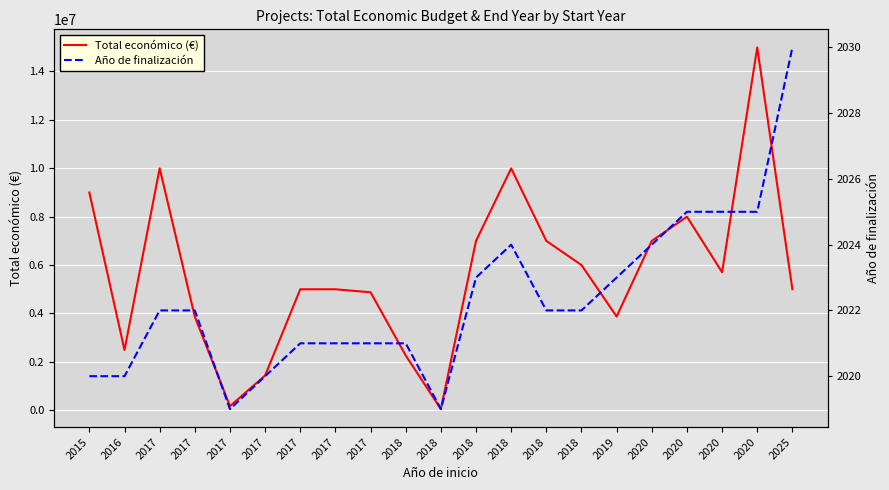

Where does the Año de finalización series first go above 2022?

2018